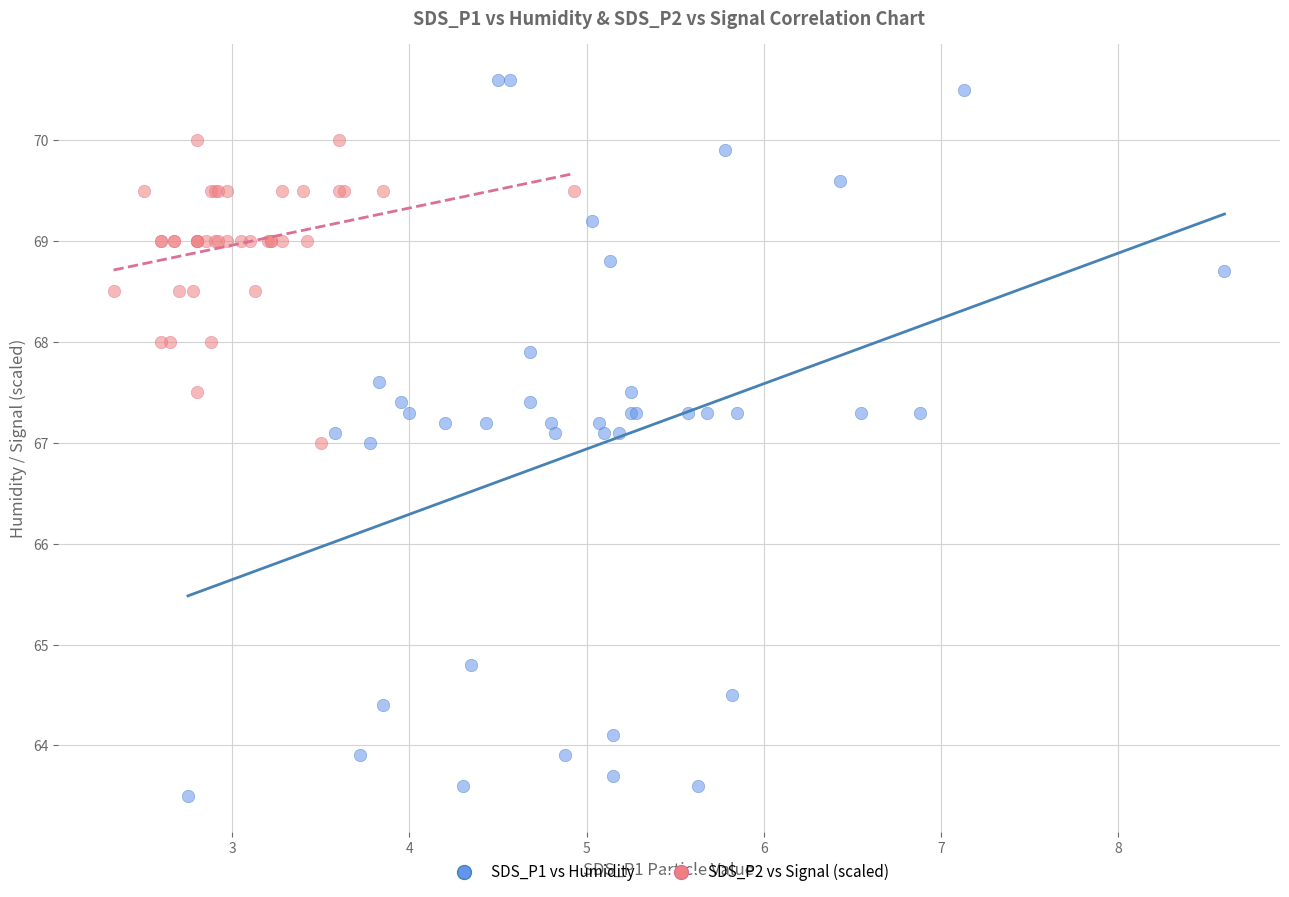

Which series reaches the maximum Y coordinate?

SDS_P1 vs Humidity